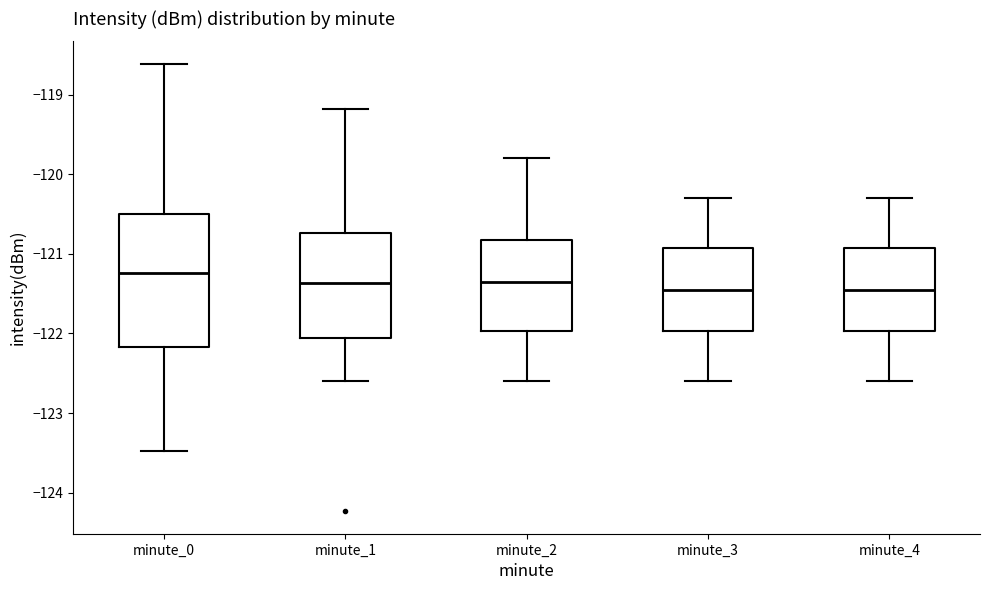

Which box is the tallest, from its lower edge to its upper edge?

minute_0